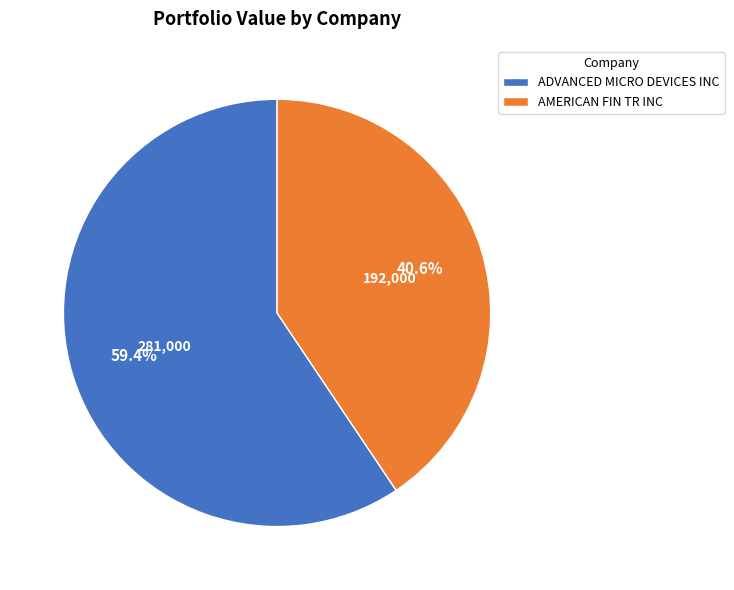

Count the number of slices in the pie.

2